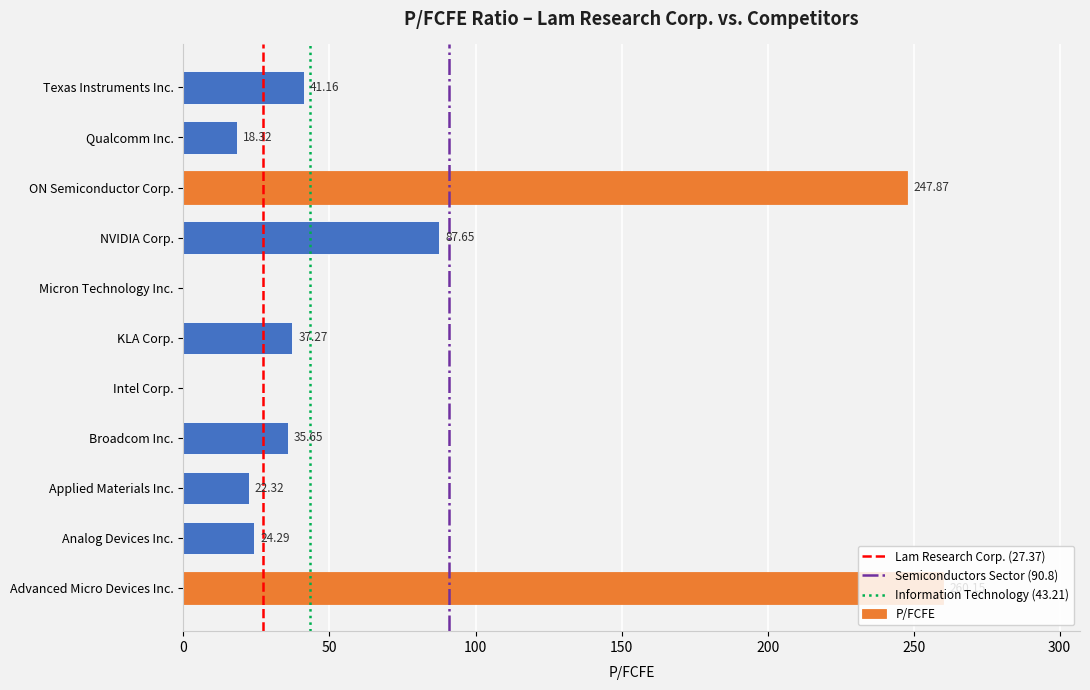

How many positive values are there?

9